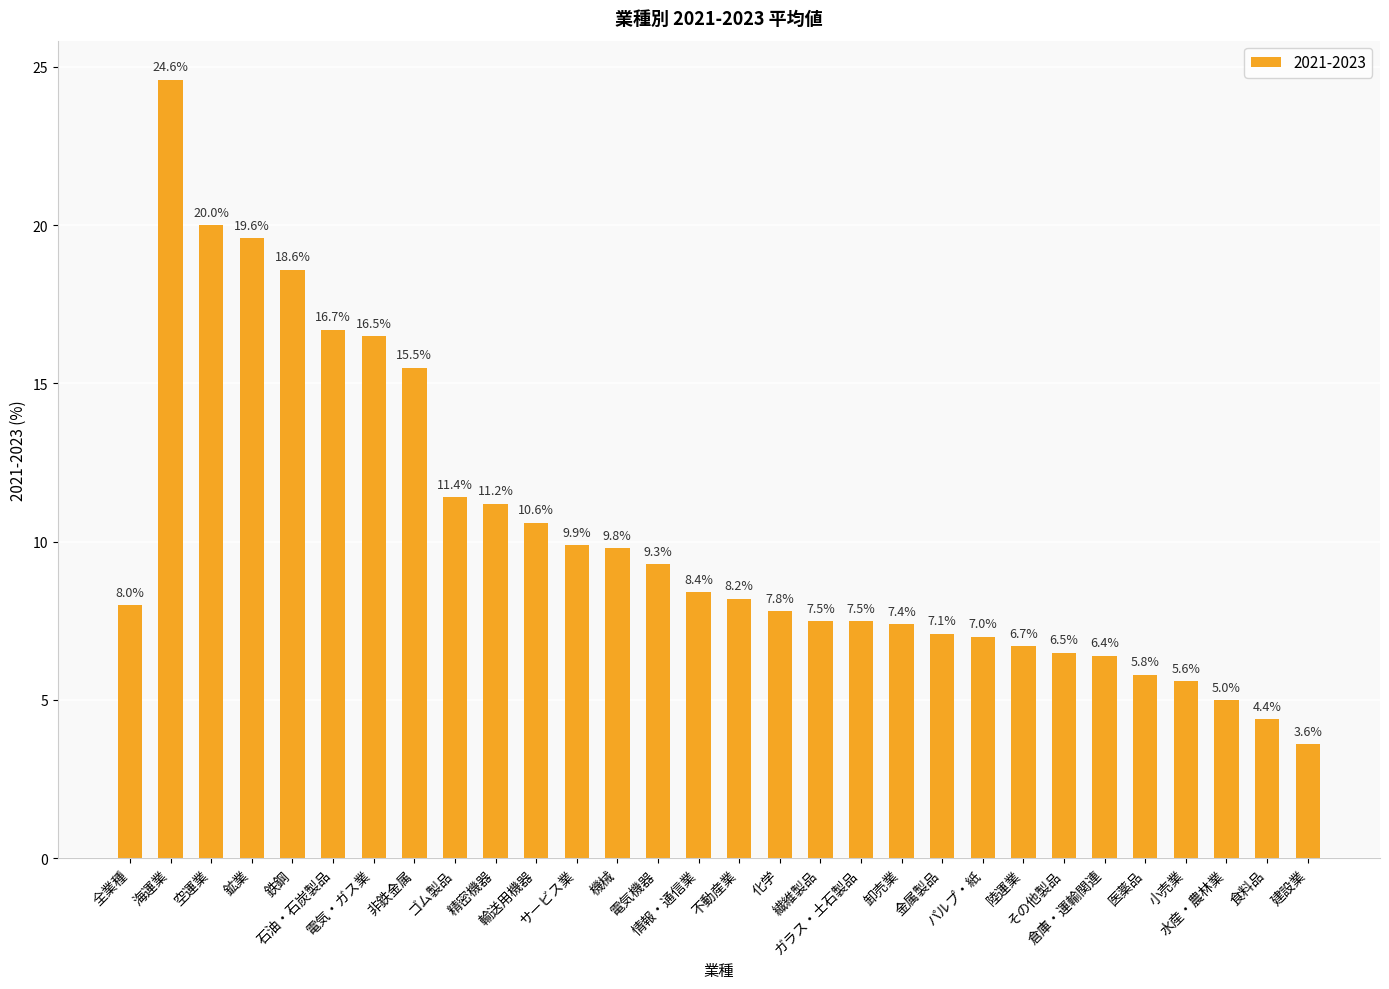

What is the value of the 14th bar from the left?

9.3